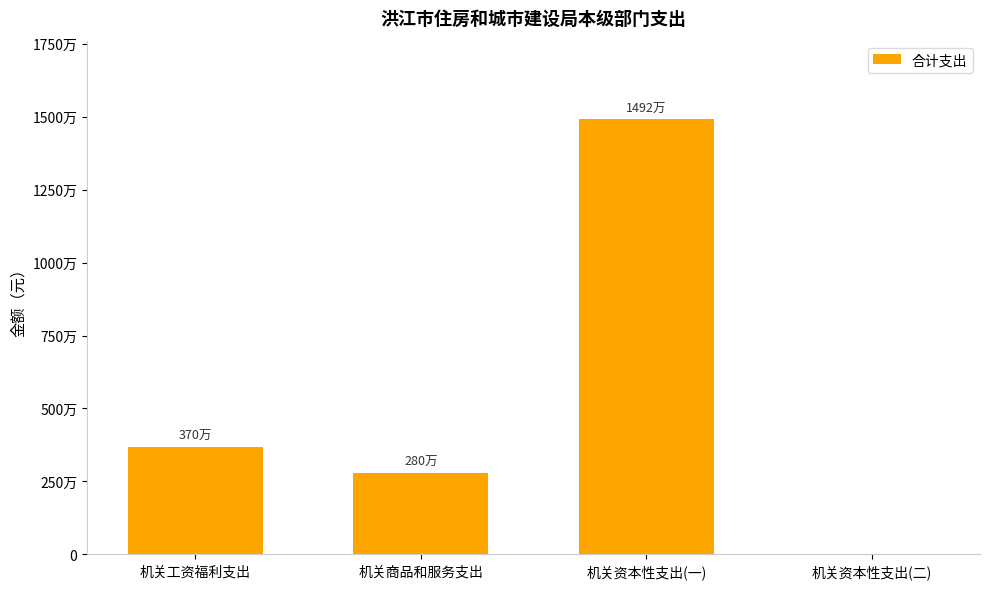

What is the maximum value shown in the chart?

14920000